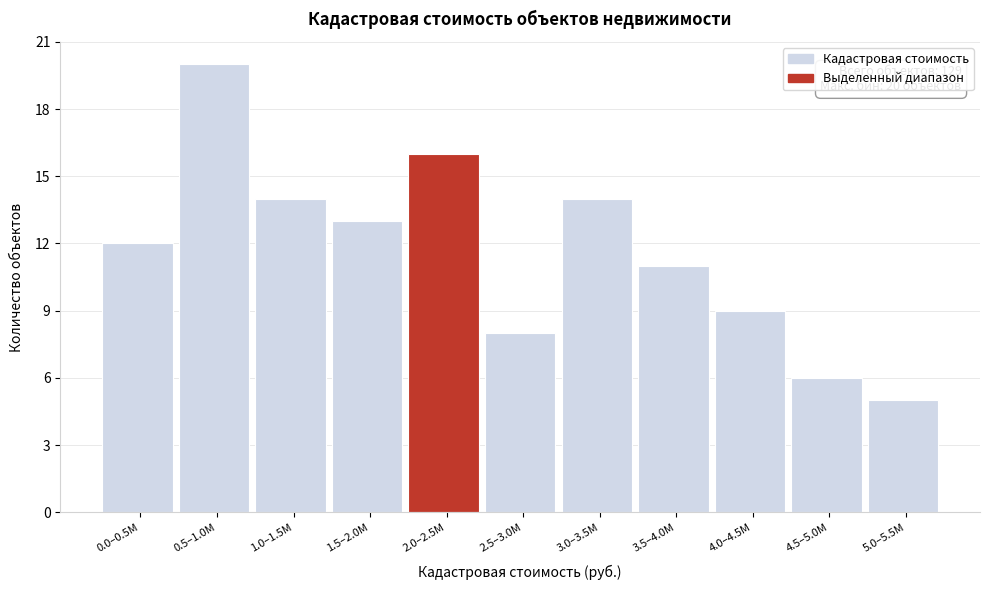

Reading left to right, transcribe all the data shown in this chart.

0.0–0.5M=12	0.5–1.0M=20	1.0–1.5M=14	1.5–2.0M=13	2.0–2.5M=16	2.5–3.0M=8	3.0–3.5M=14	3.5–4.0M=11	4.0–4.5M=9	4.5–5.0M=6	5.0–5.5M=5